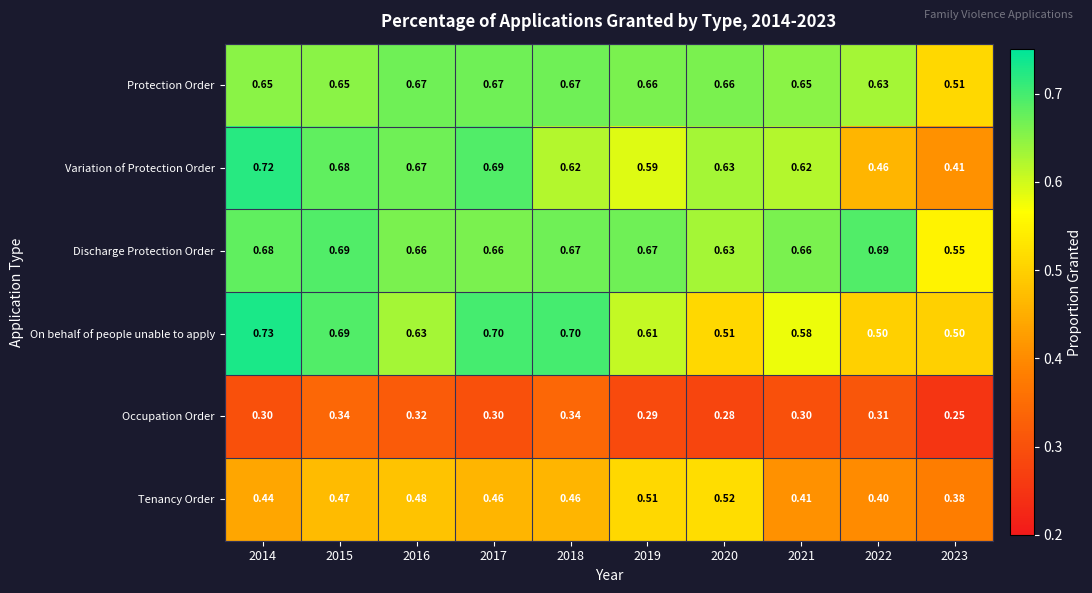

List the series in order of their peak value, highest first.

On behalf of people unable to apply, Variation of Protection Order, Discharge Protection Order, Protection Order, Tenancy Order, Occupation Order